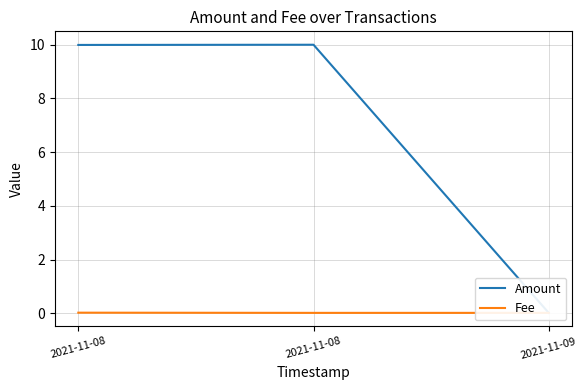

Reading left to right, list all the values displayed in this chart.

Amount: 10.0	10.0	0.0
Fee: 0.0	0.0	0.0